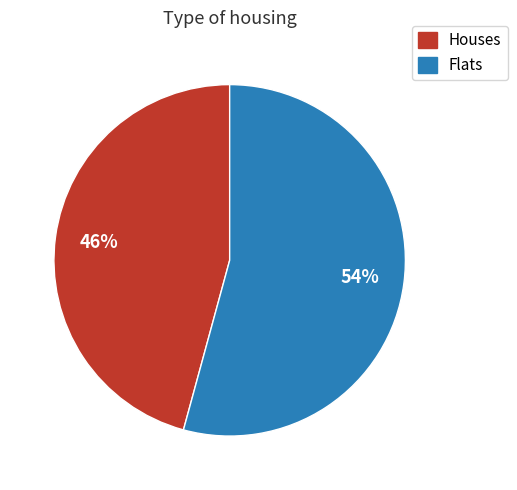

Is there a majority slice in this chart?

Yes